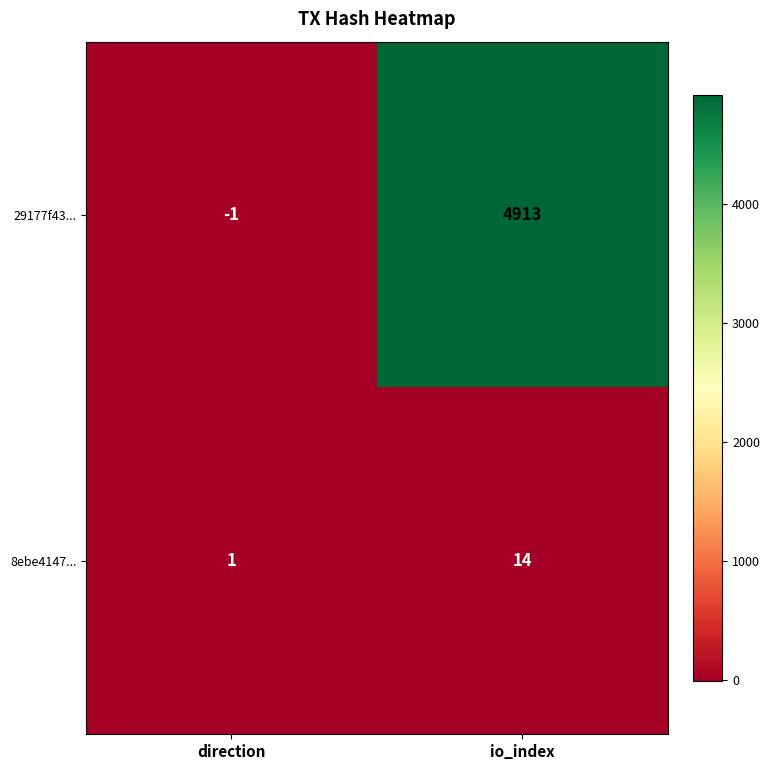

Count the number of categories in the chart.

2